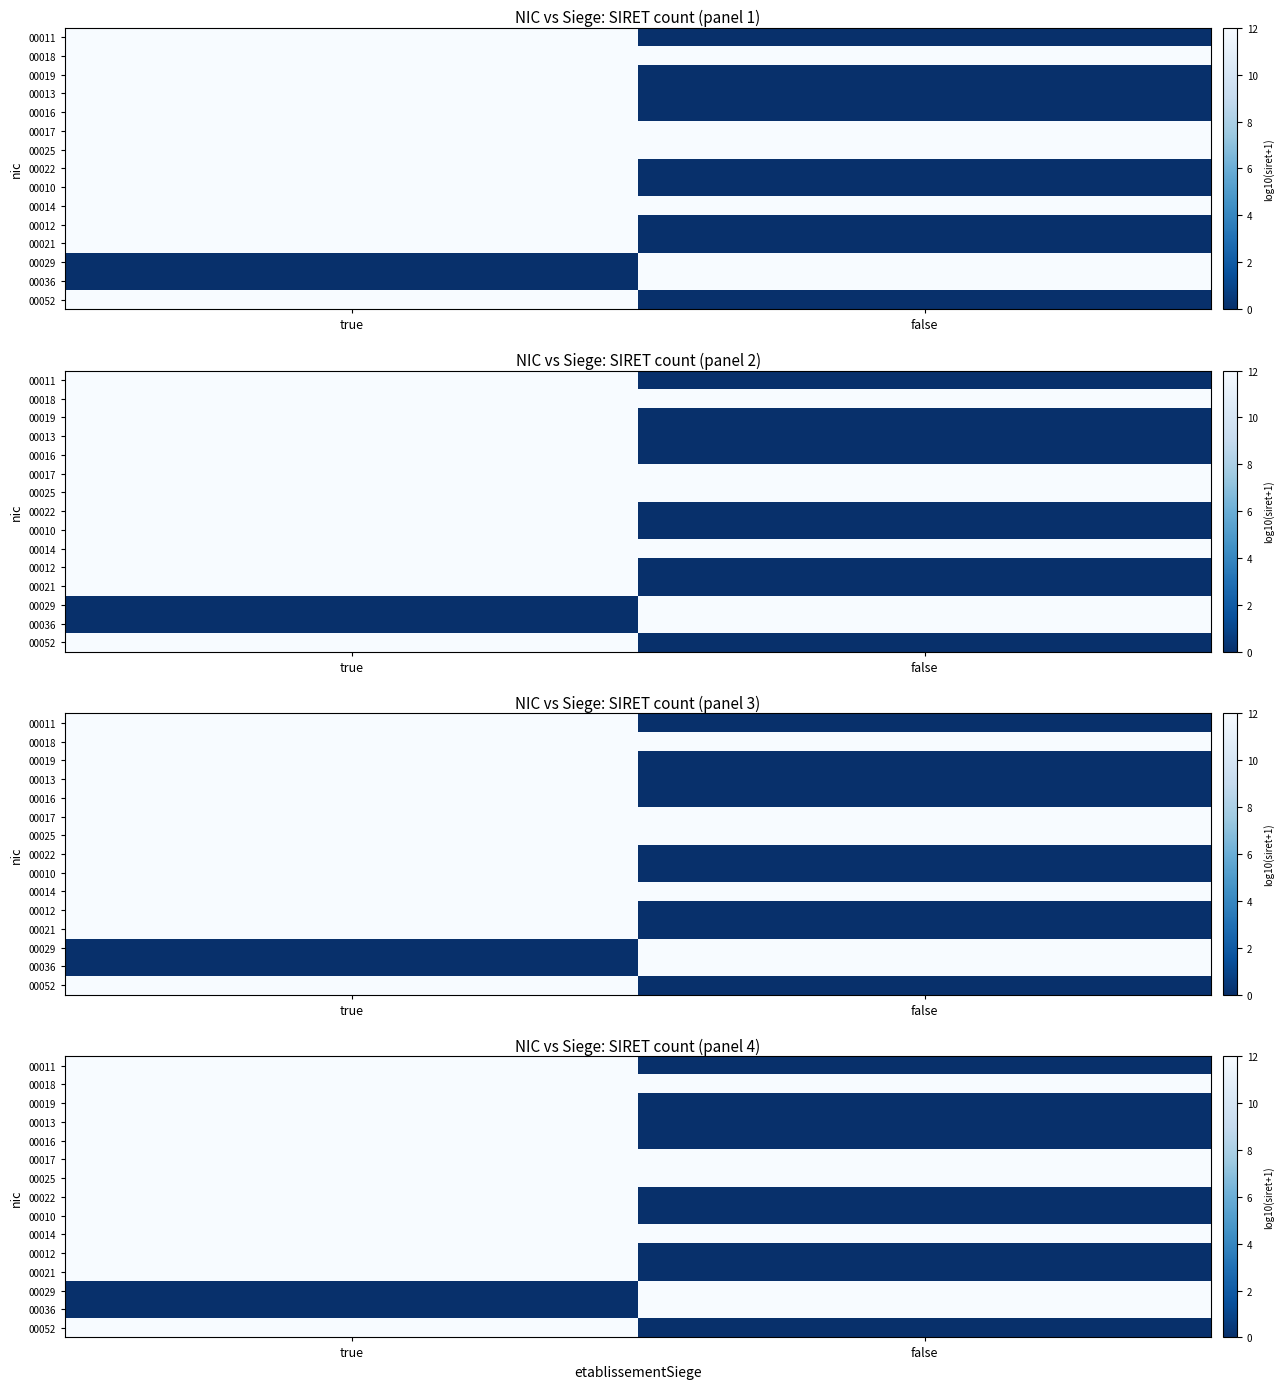

The value of 00025 at true is 13.5. True or false?

True